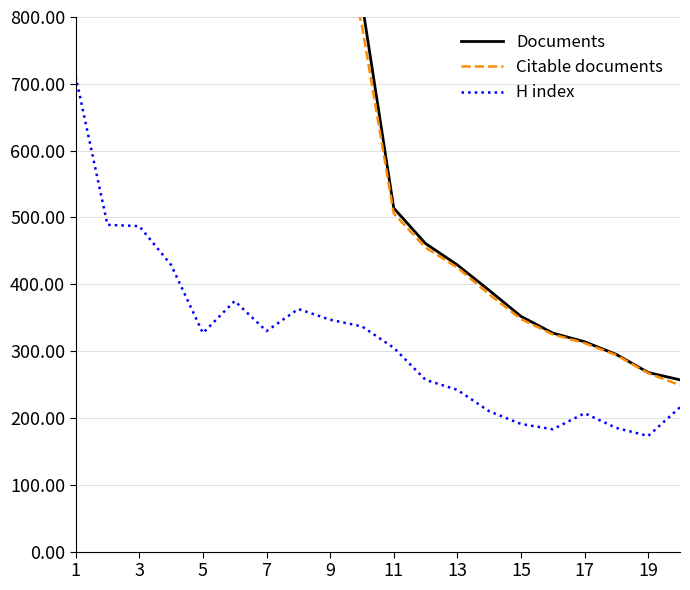

Where does the H index series first go above 327?

1